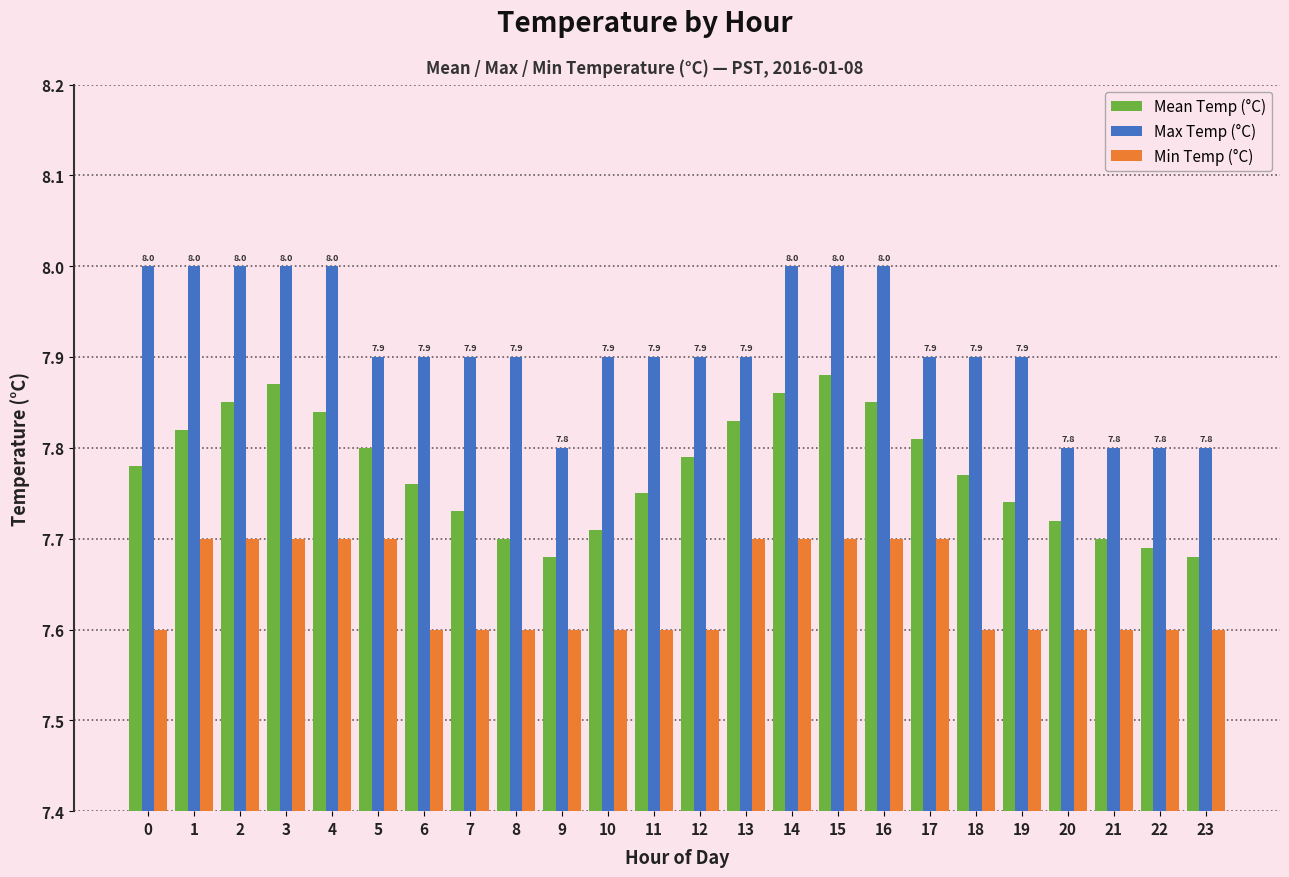

Rank the series at 4 from highest to lowest value.

Max Temp (°C), Mean Temp (°C), Min Temp (°C)